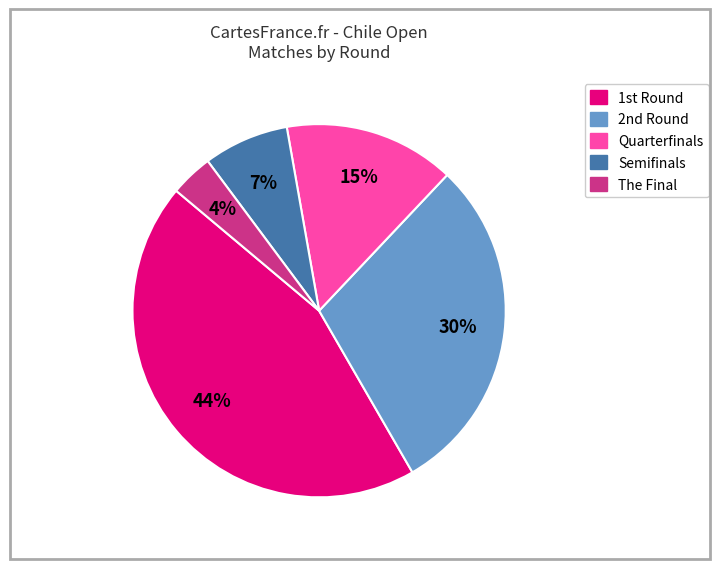

Is there a majority slice in this chart?

No